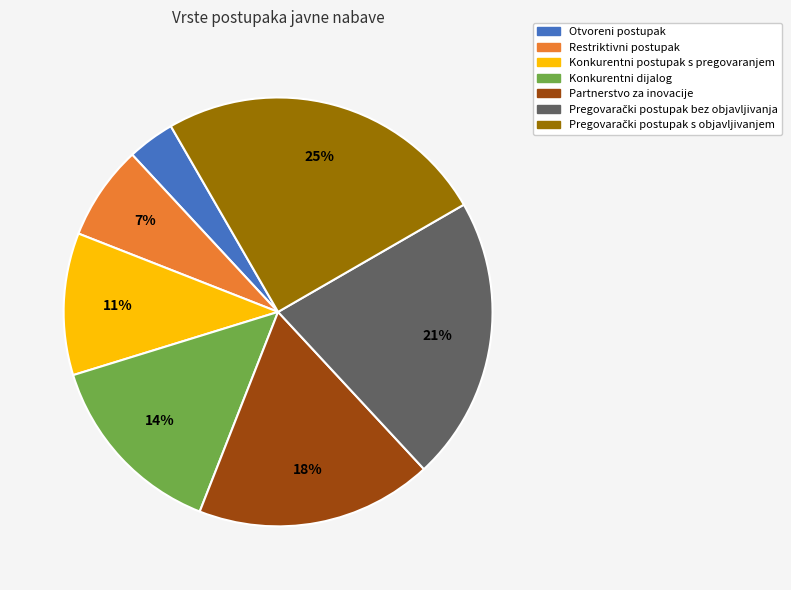

How many slices are in this pie chart?

7